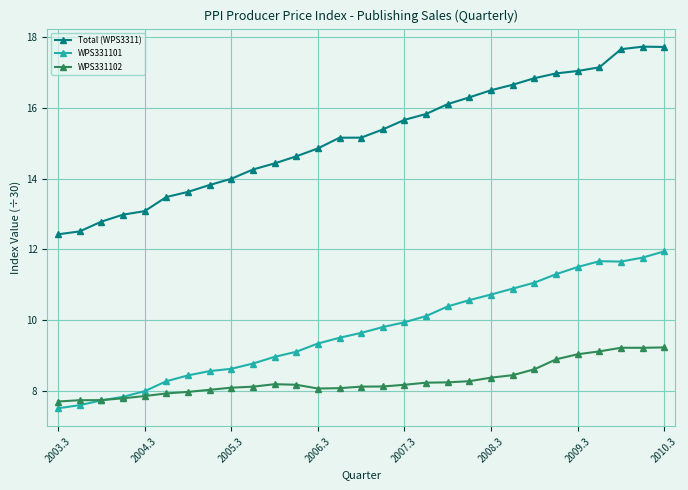

True or false: WPS331102 and Total (WPS3311) intersect in this chart.

False